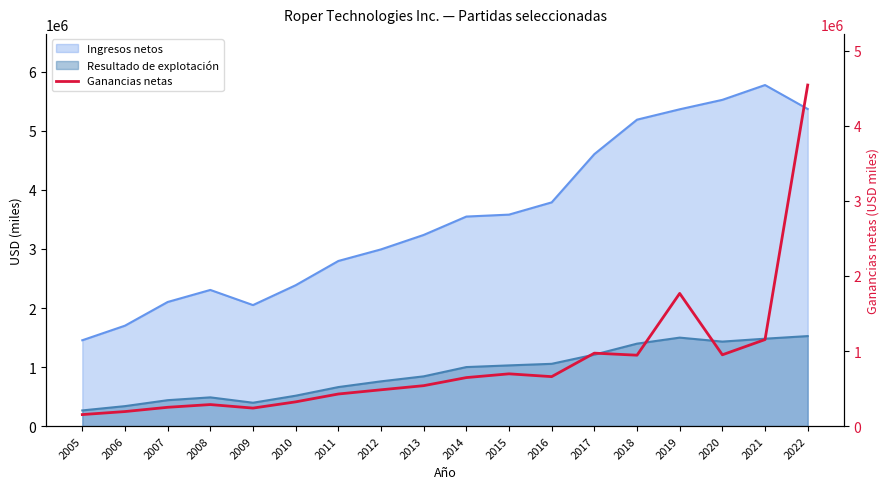

At which category does the chart reach its peak across all series?

2022